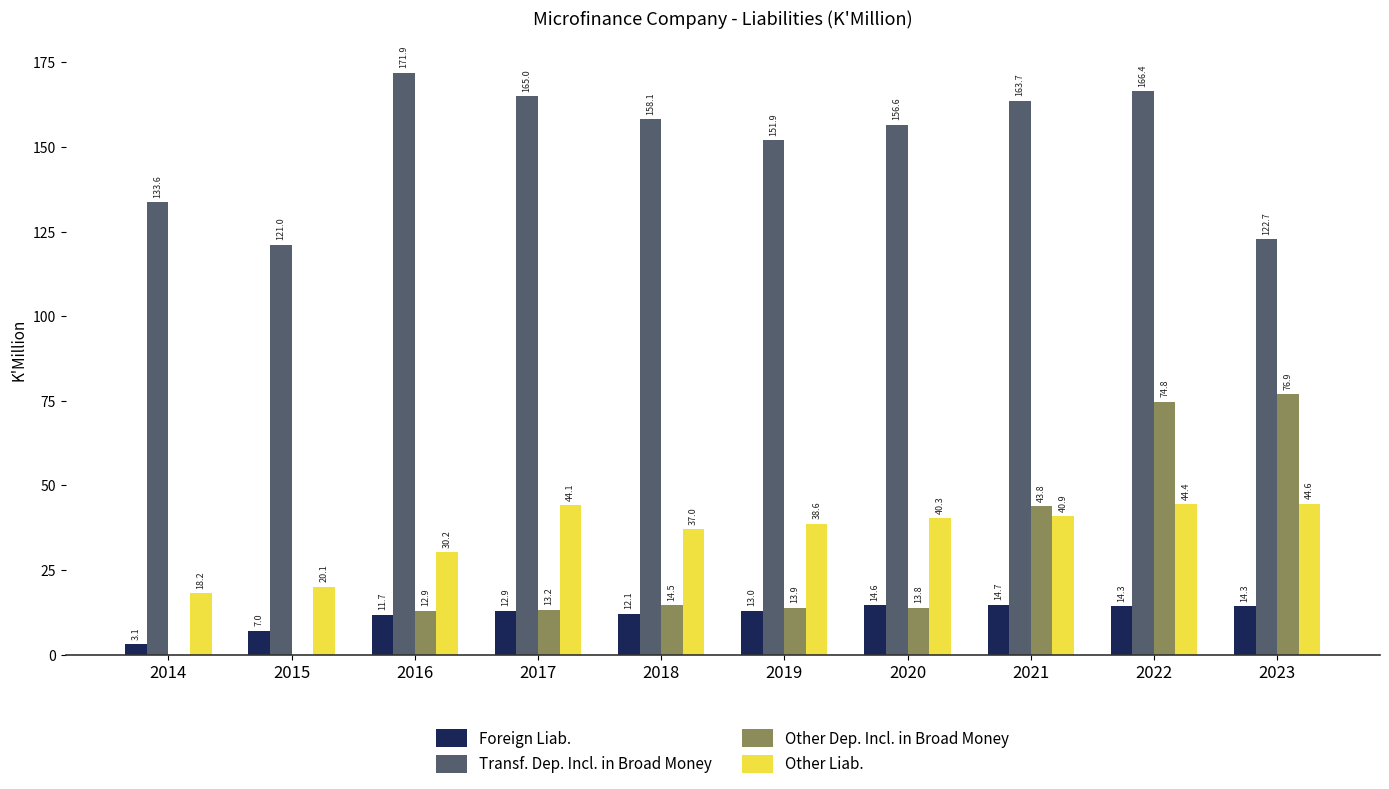

Which series has the largest total across all categories?

Transf. Dep. Incl. in Broad Money